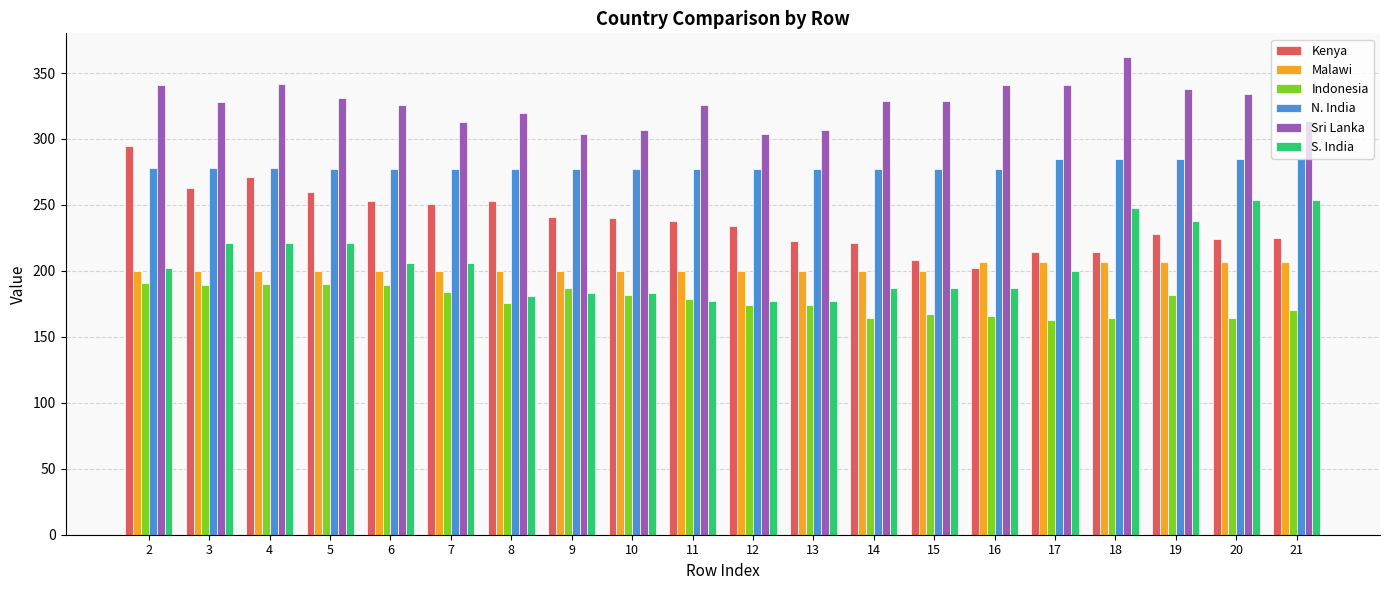

The Kenya series shows 340 at 6. True or false?

False